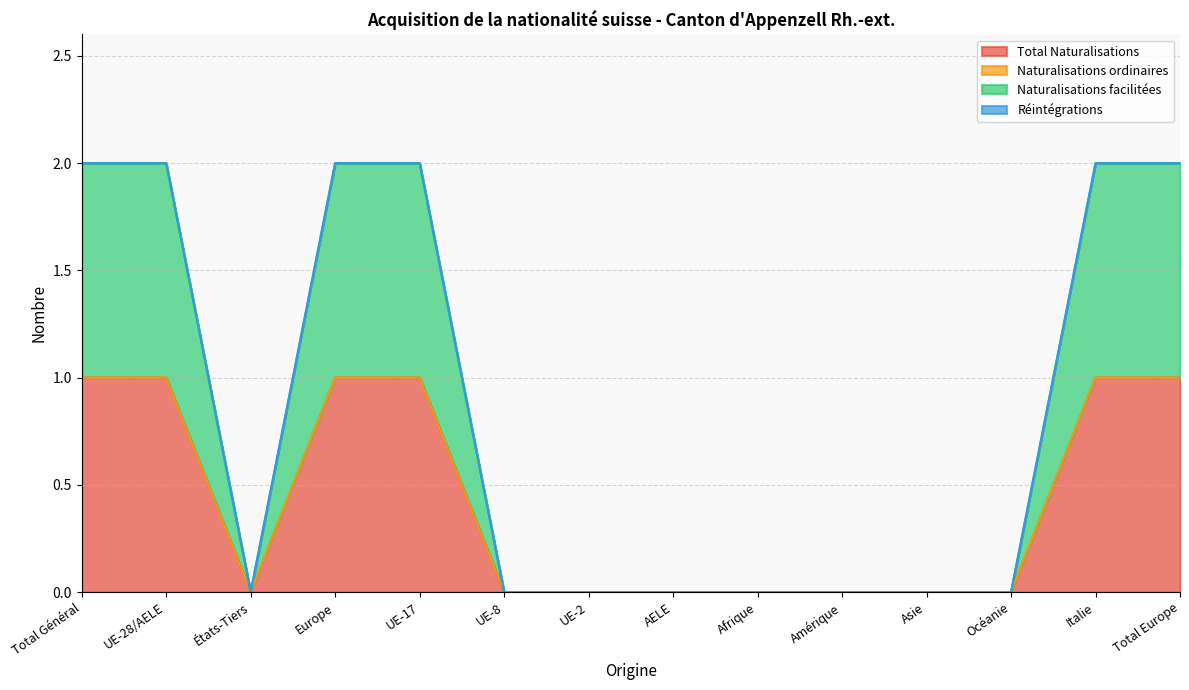

Which series changed the most between UE-28/AELE and UE-2?

Total Naturalisations